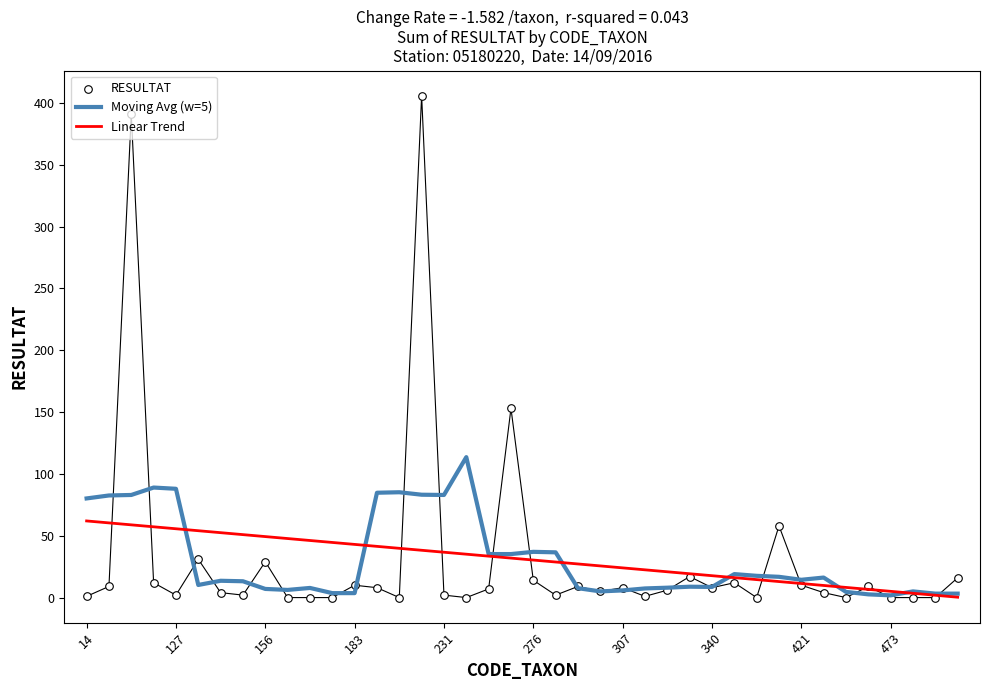

The value of Moving Avg (w=5) at 276 is 20.4. True or false?

False